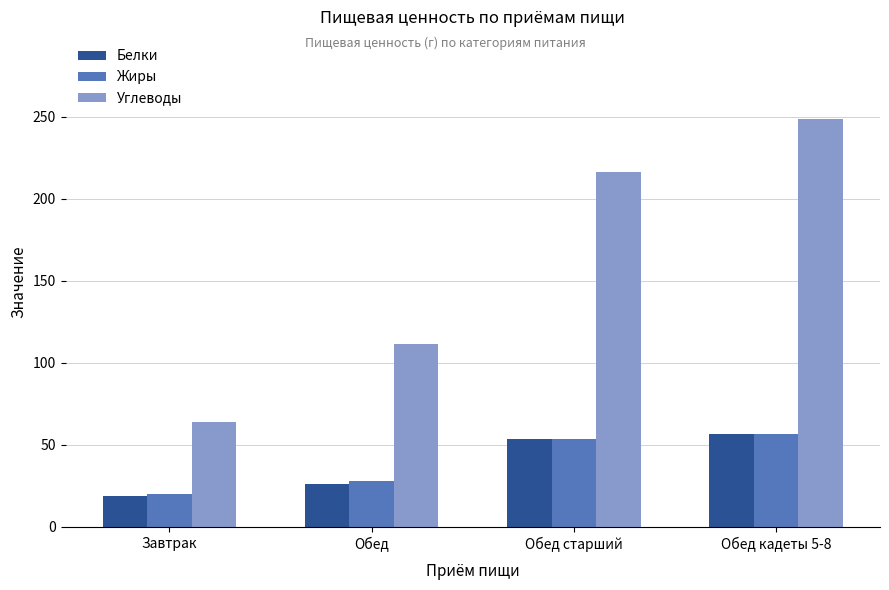

What is the difference between the second highest and minimum values in the Жиры series?

33.7